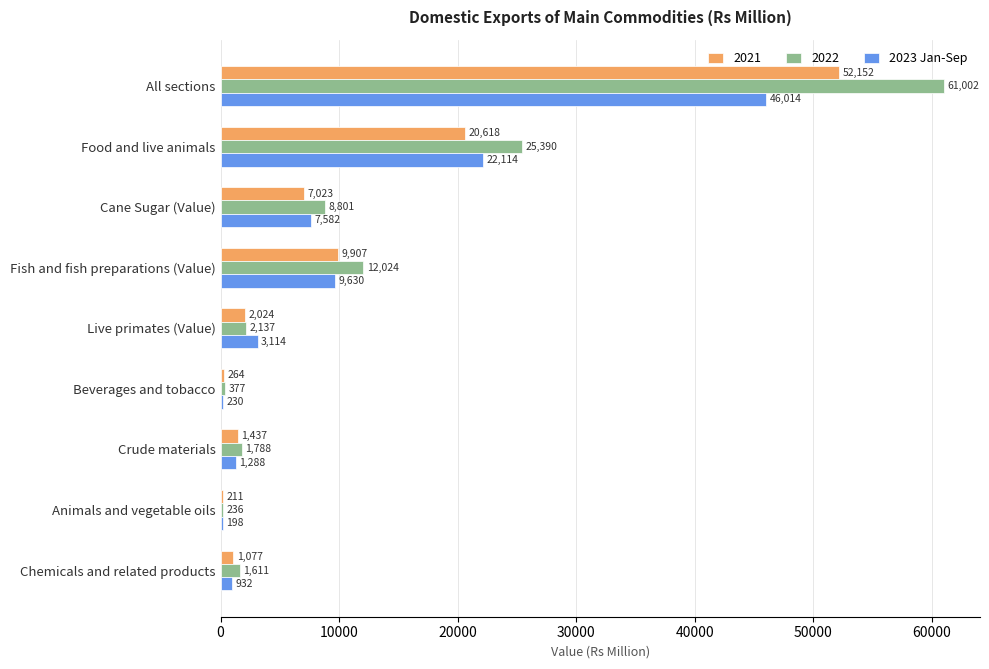

At which label does 2022 reach its minimum?

Animals and vegetable oils